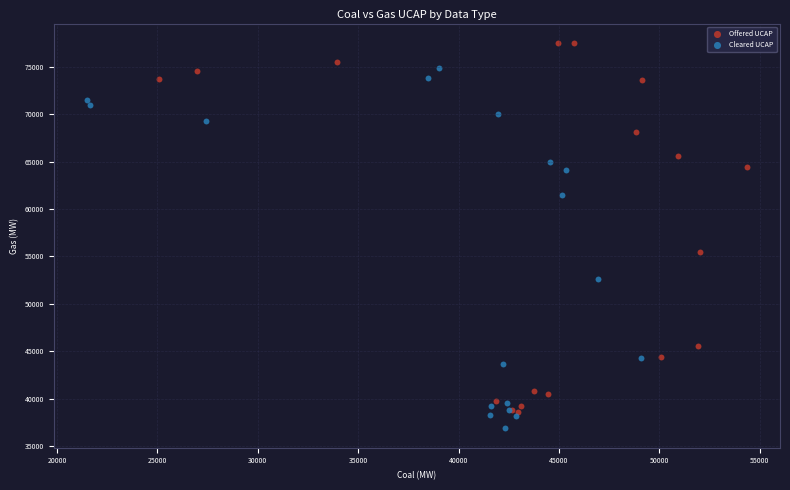

Which series has the widest spread of Y values?

Offered UCAP